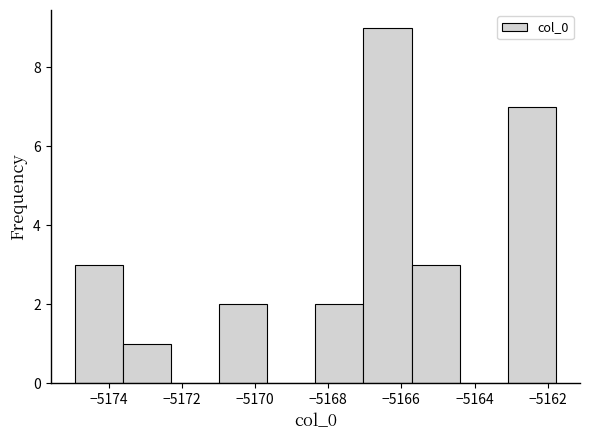

How tall is the bar that spans -5171.0 to -5169.6 on the x-axis? Neither the bar edges nor the heights are printed on the chart, so give them approximately, as read against the axes.

2